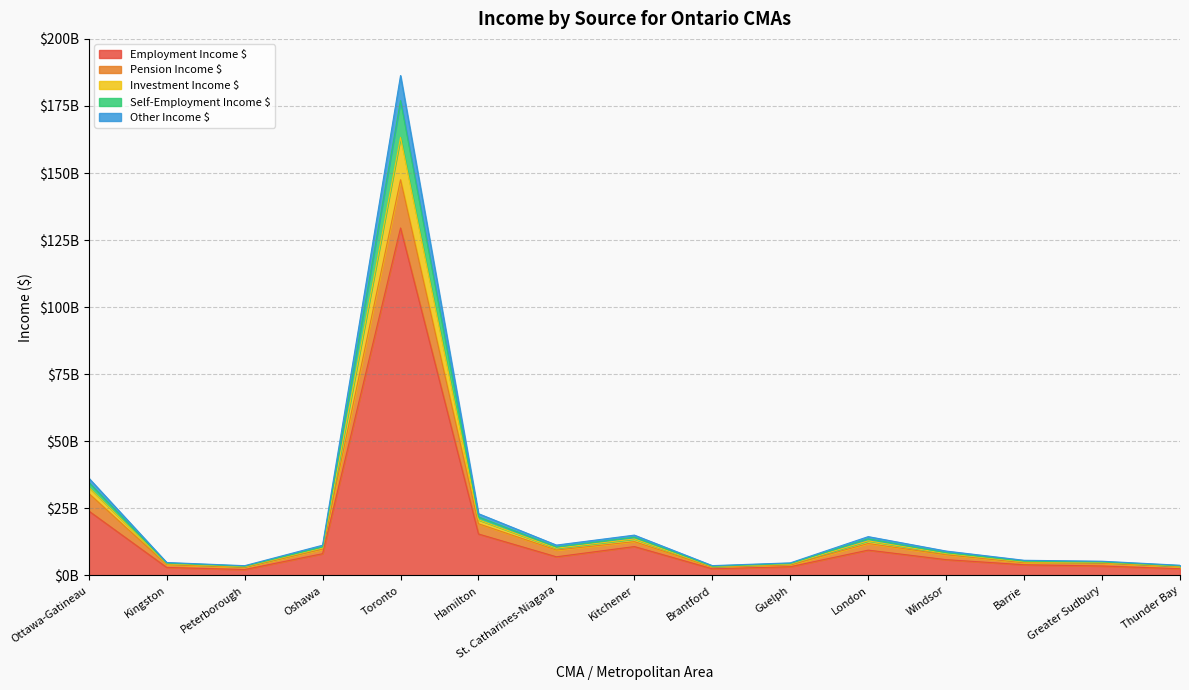

Between Oshawa and Hamilton, which is larger?

Hamilton